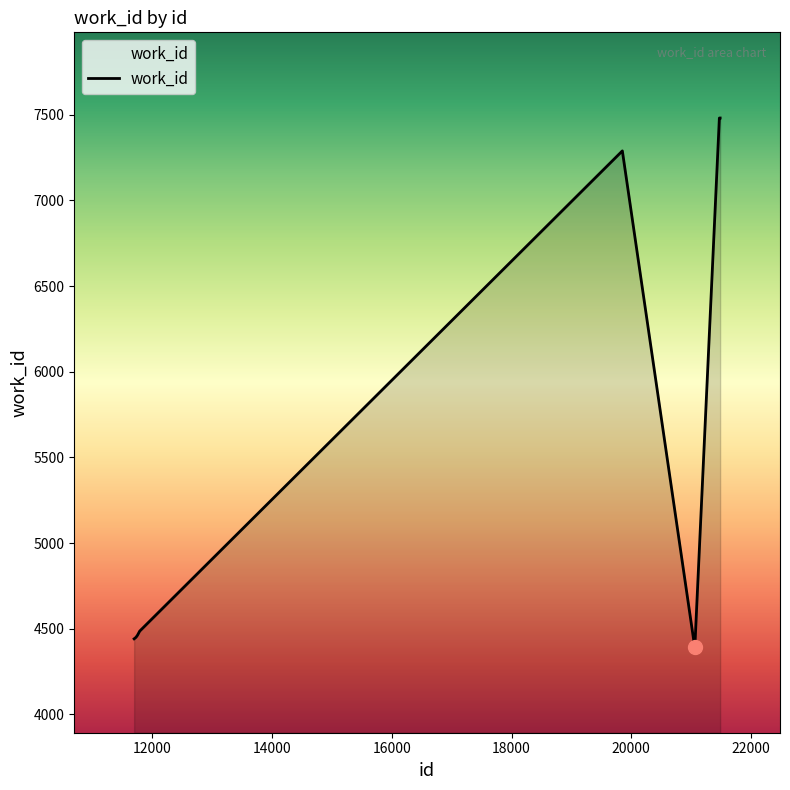

Does the chart display data point markers on the line(s)?

No